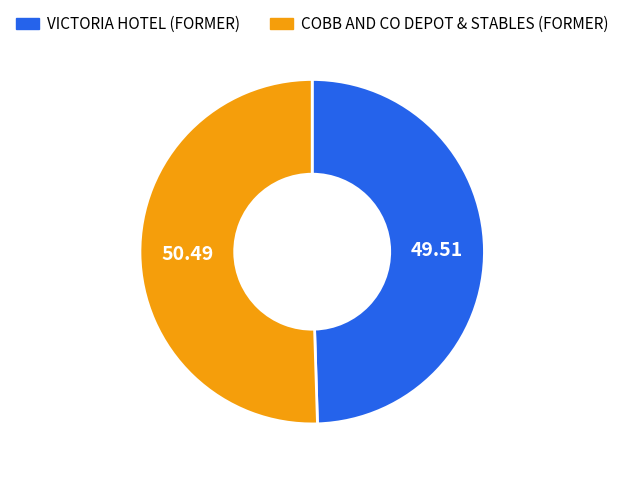

Rank the categories by value from highest to lowest.

COBB AND CO DEPOT & STABLES (FORMER), VICTORIA HOTEL (FORMER)